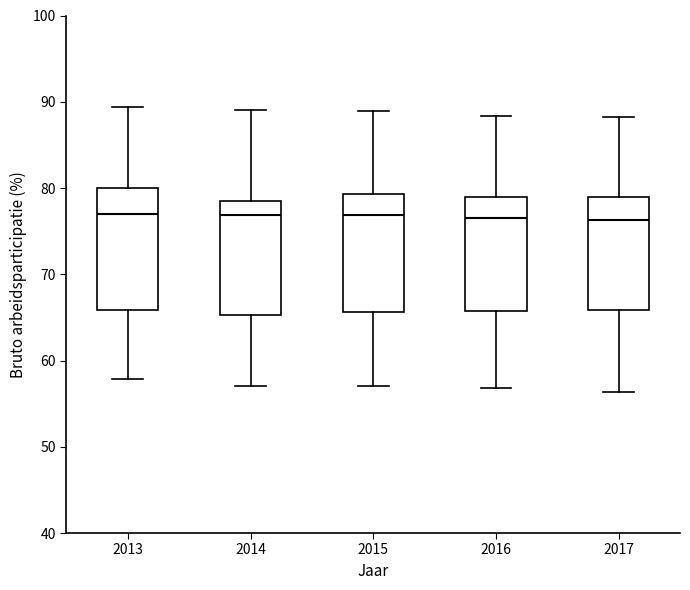

Where does the median line of the box at x = 2016 sit on the y-axis? The values are not printed on the chart, so give them approximately, as read against the axis.

77